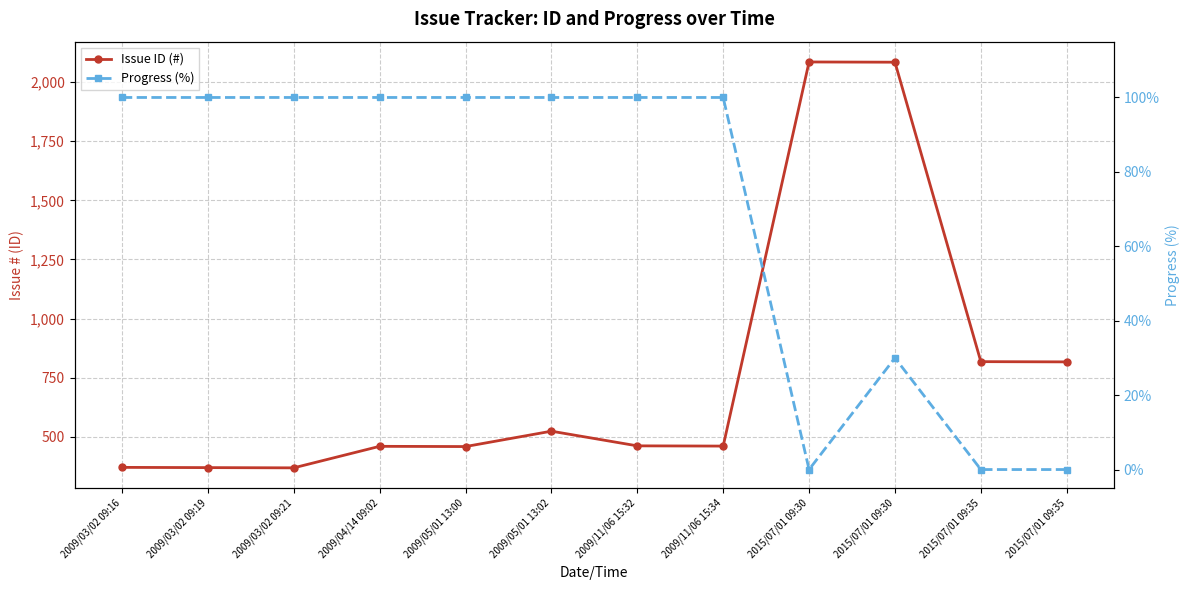

What is the difference between the highest and lowest values at 2015/07/01 09:30?

2085